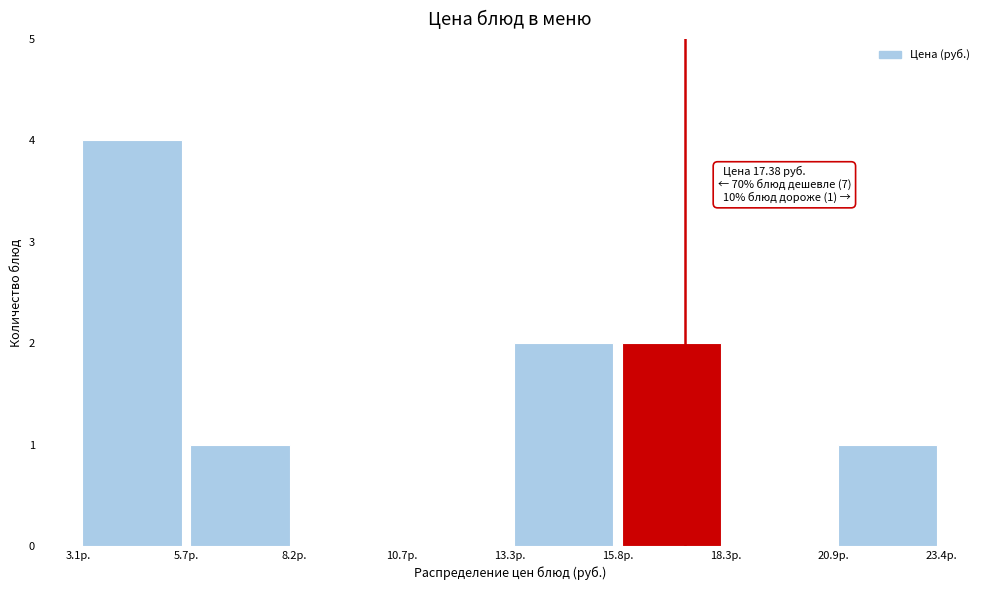

Over which range of the x-axis is the bar tallest?

3.0 to 5.5